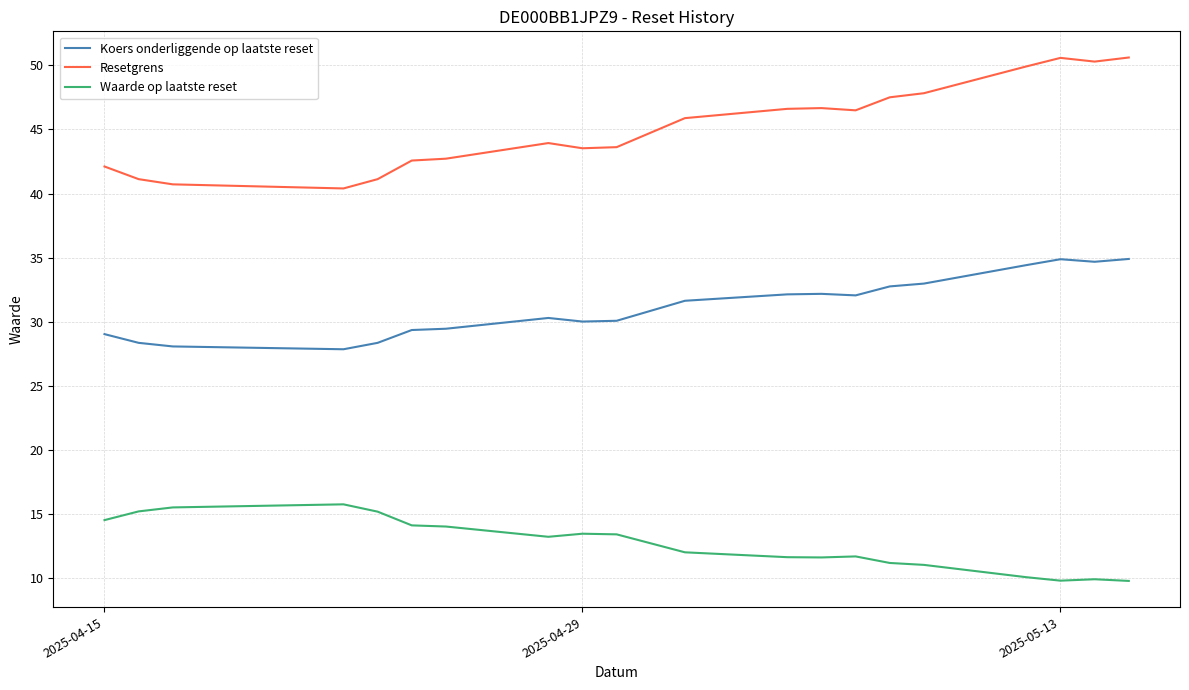

Which series has the largest total across all categories?

Resetgrens